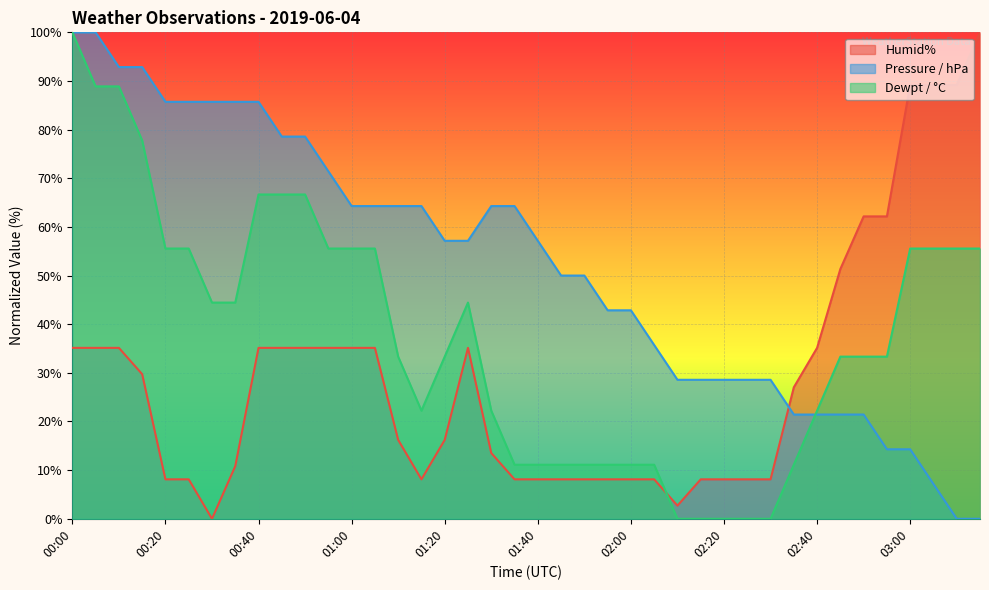

Where is Dewpt / °C nearest to the value 50?

00:30